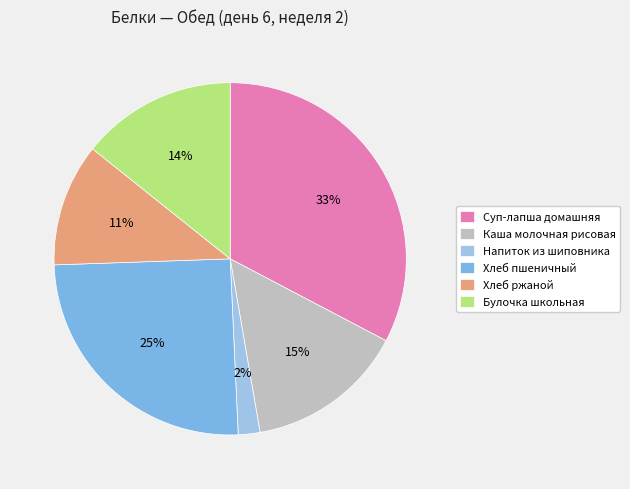

What is the ratio of the value at Хлеб ржаной to the value at Суп-лапша домашняя?

0.3